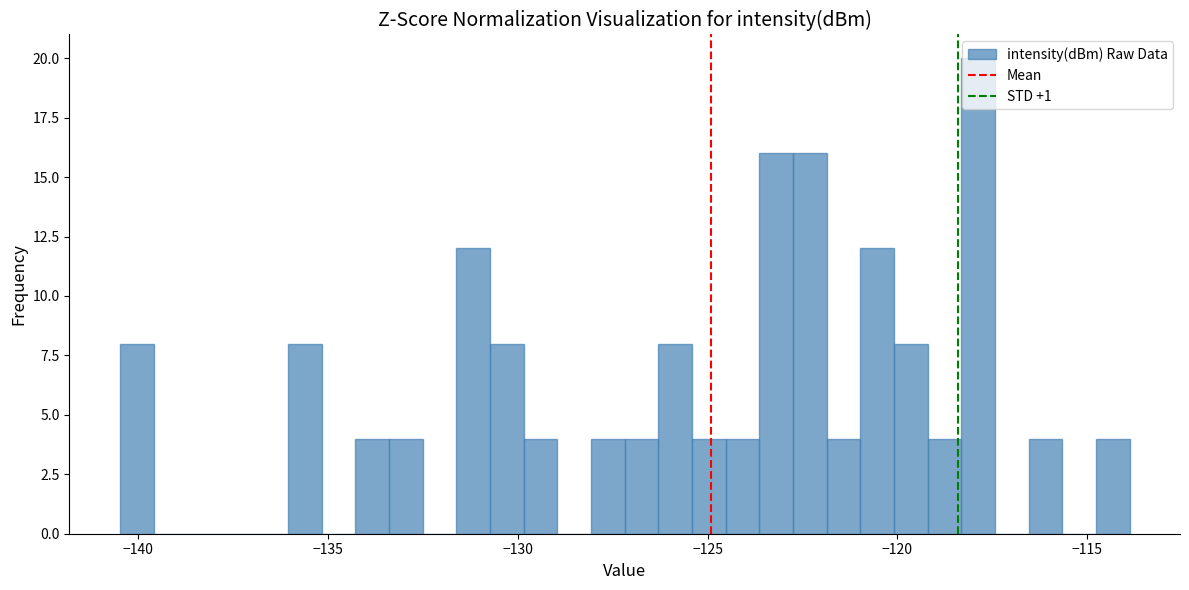

Around what value on the x-axis is the tallest bar? Give the approximate position of its centre, as read against the axis.

-118.0